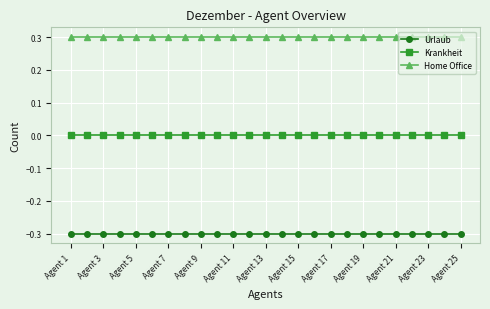

True or false: Home Office and Krankheit intersect in this chart.

False